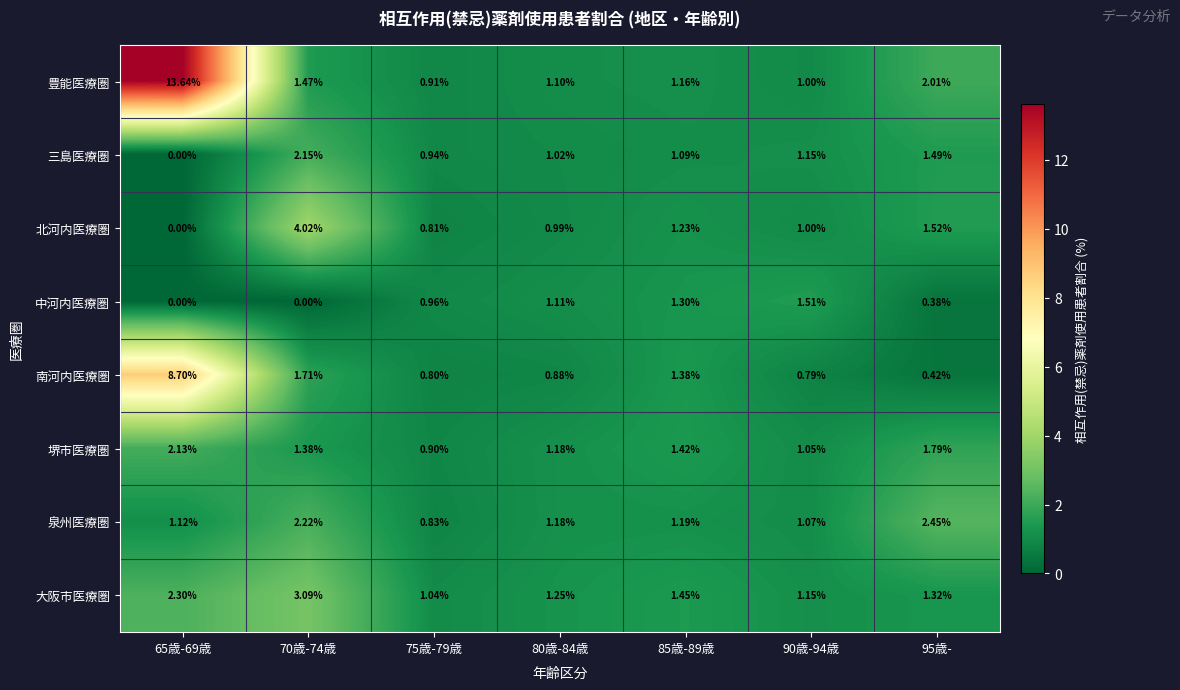

Between 85歳-89歳 and 95歳-, which series saw the biggest shift?

泉州医療圏